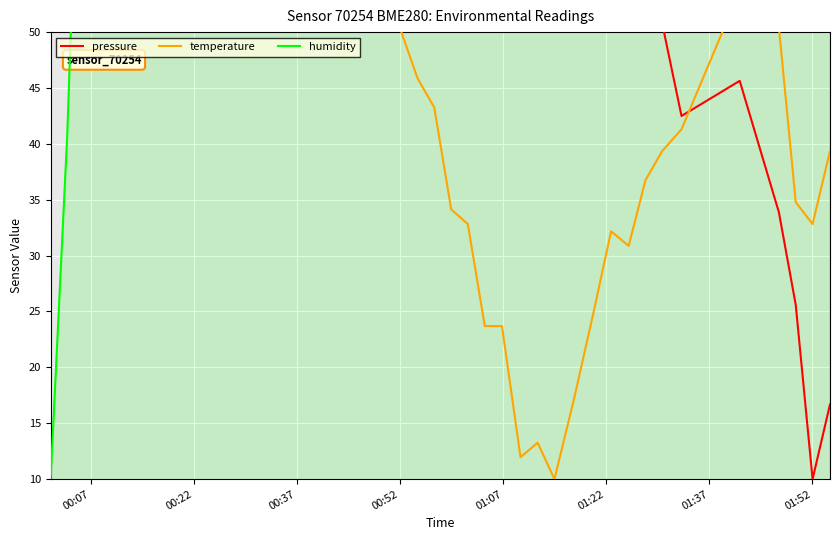

What is the smallest value displayed?

10.0